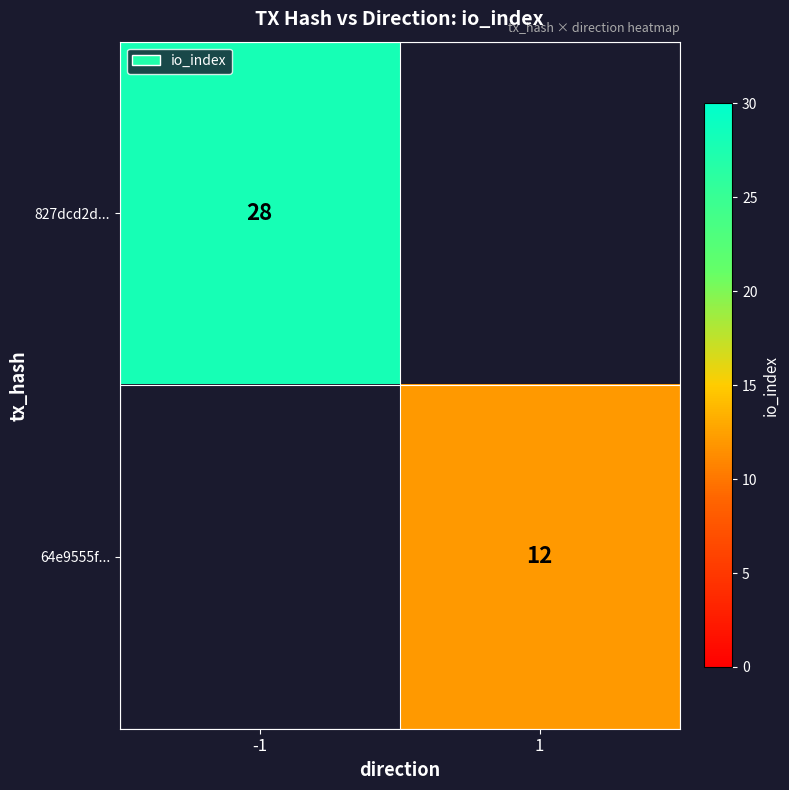

True or false: 827dcd2d... has a value of 47 at -1.

False